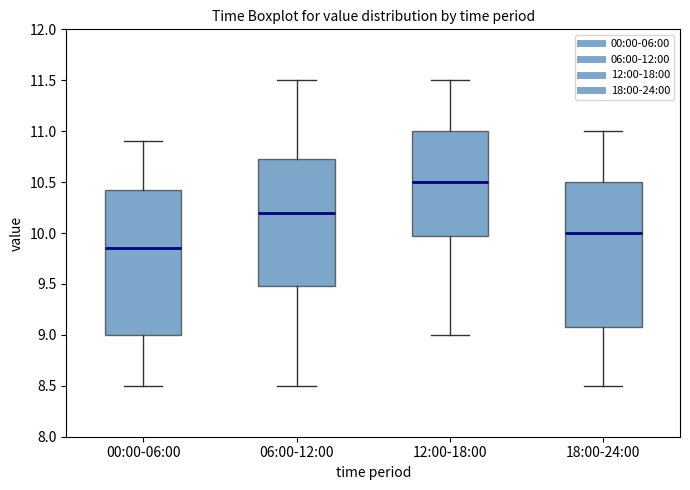

Which box's median line is the lowest?

00:00-06:00